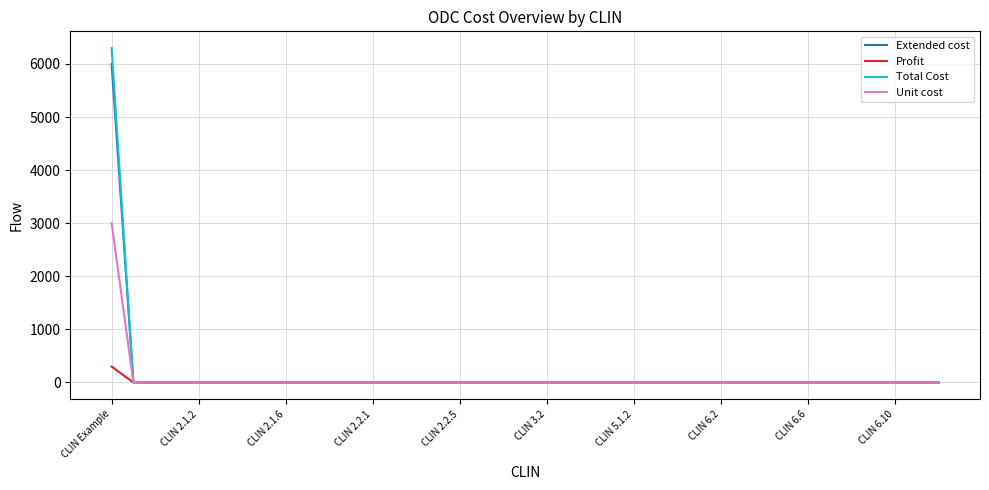

Which series has the largest range (max minus min)?

Total Cost